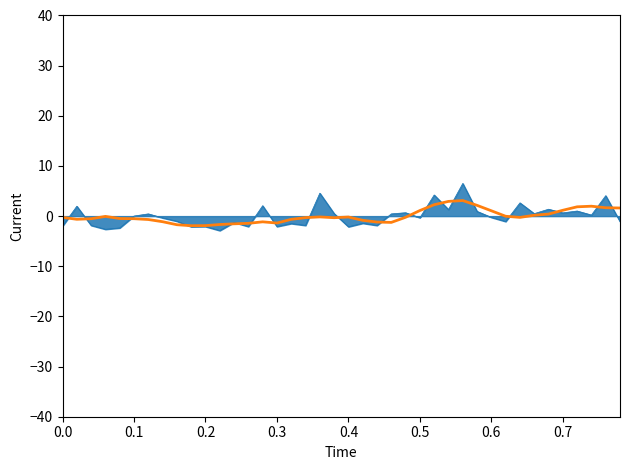

What is the smallest value displayed?

-2.9